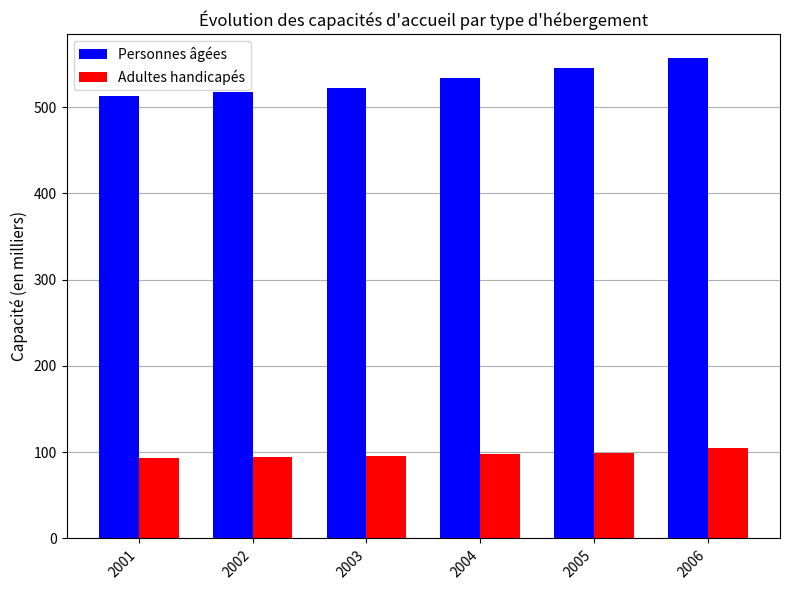

Read the Personnes âgées value at 2003.

522.0